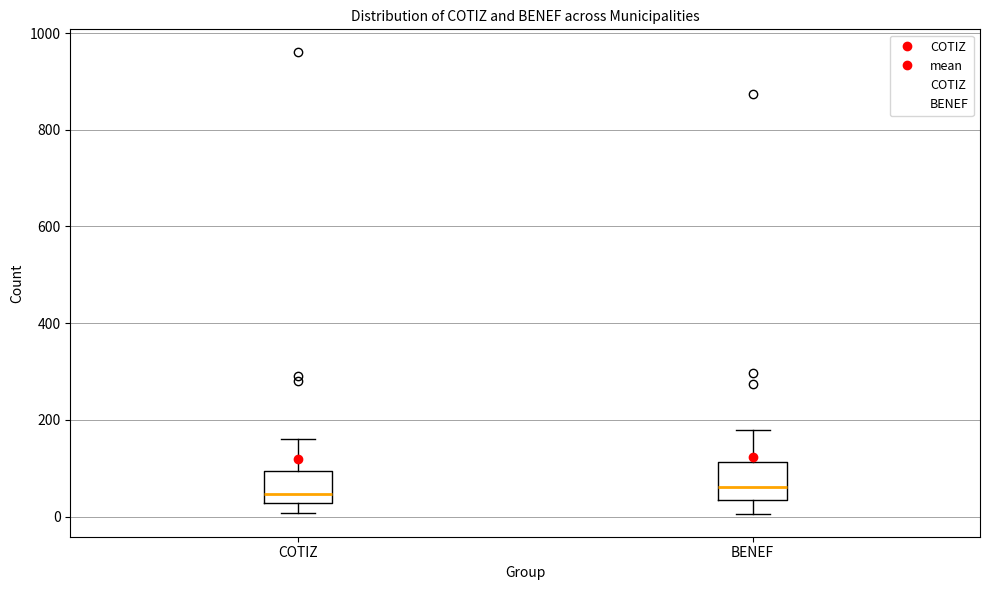

Reading left to right, read every box against the y-axis: the position of its median line, the range the box covers, and the ends of its whiskers. The values are not printed on the chart, so give them approximately, as read against the axis.

COTIZ: median 40, box 20 to 100, whiskers 0 to 160
BENEF: median 60, box 40 to 120, whiskers 0 to 180